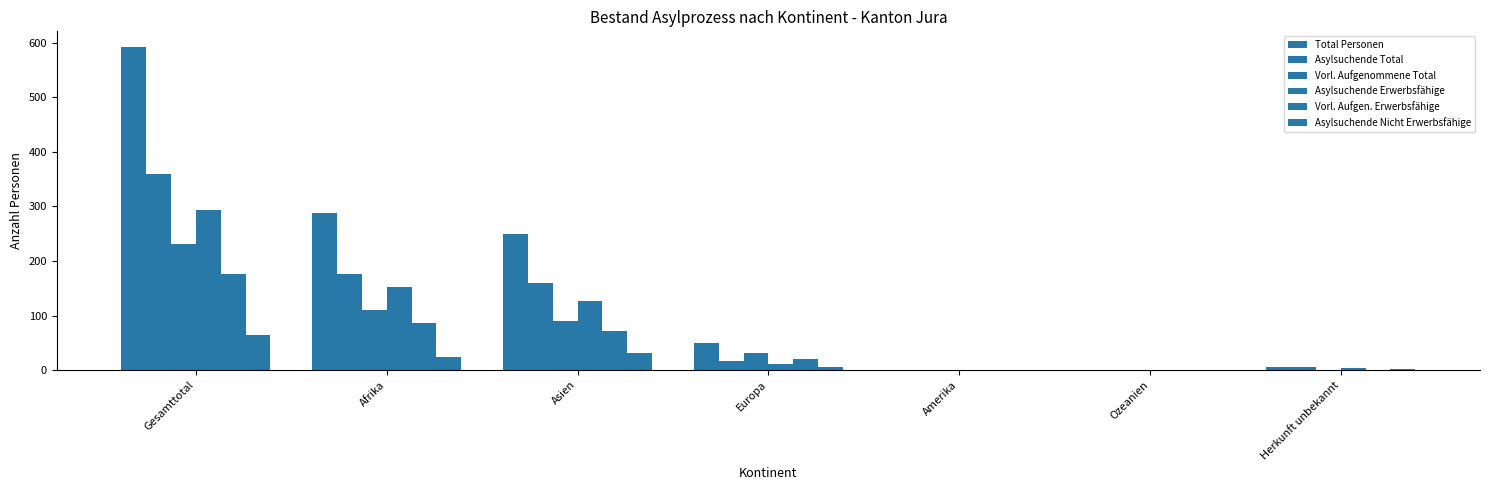

Are the bars horizontal?

No